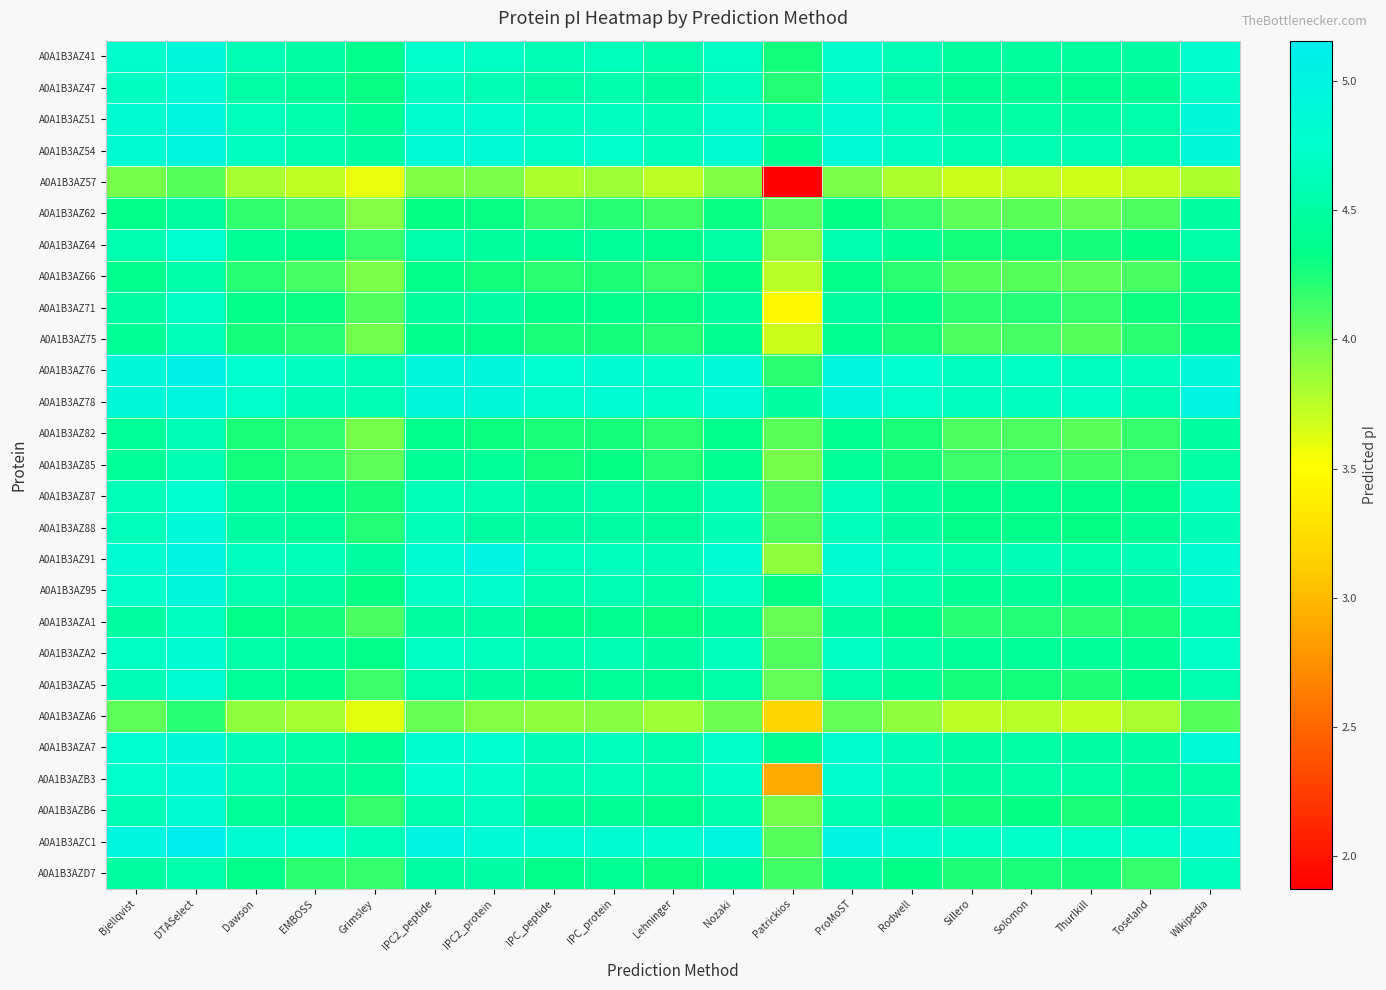

What is the total value across all series at IPC_protein?

120.6